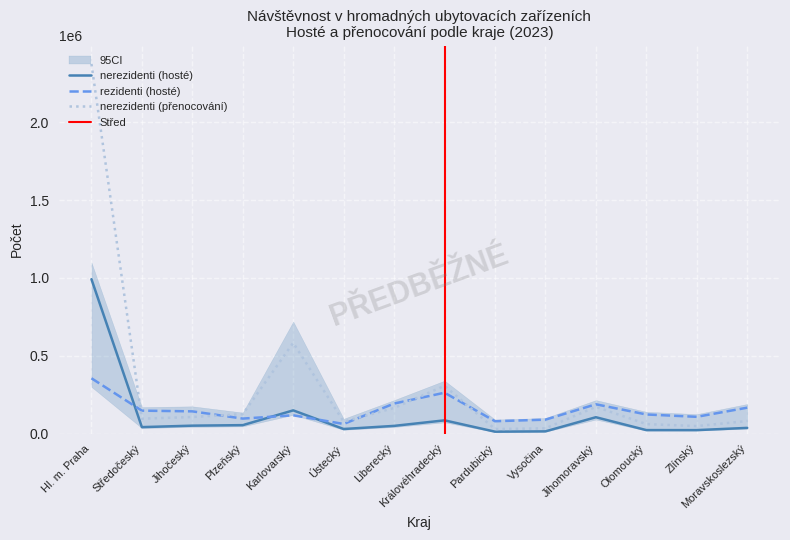

What is the spread (max minus min) of values at Jihomoravský?

83193